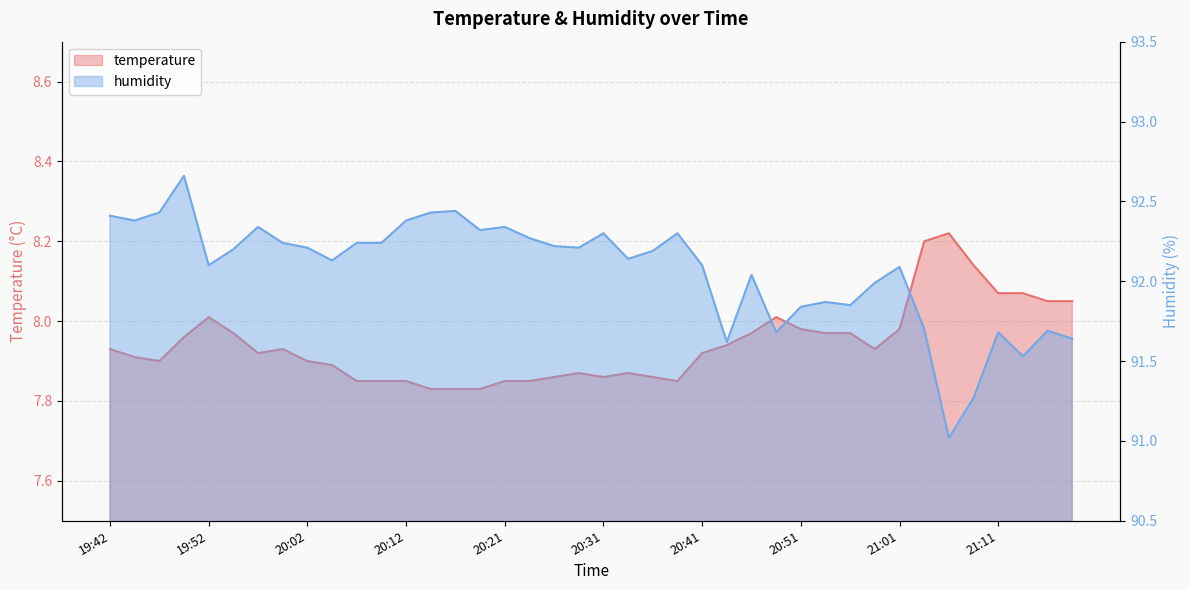

At which category does the chart reach its peak across all series?

19:49